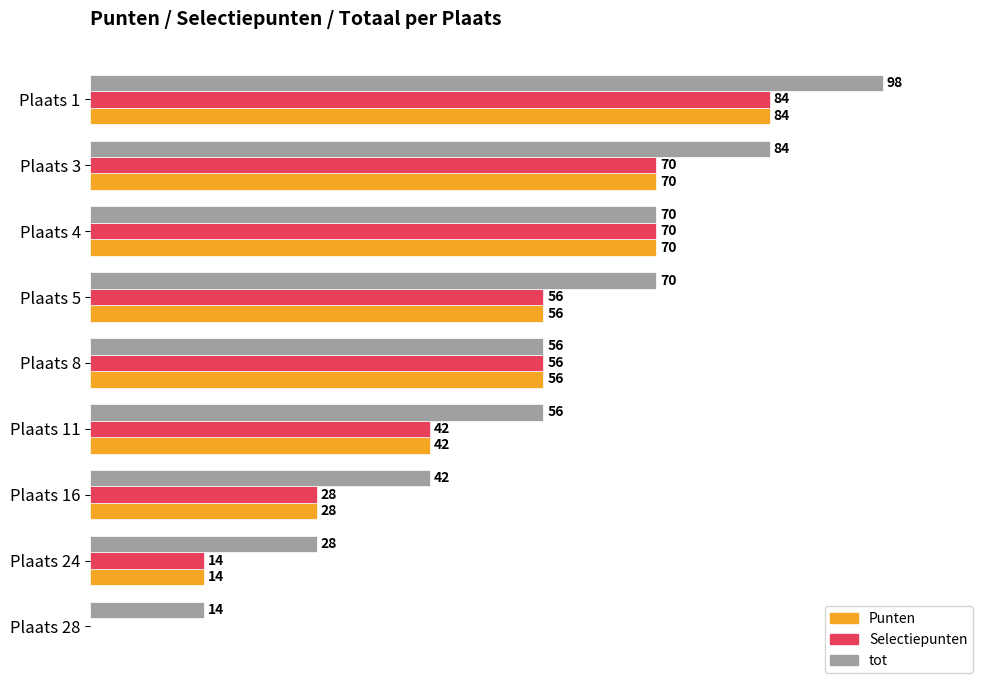

Is the value of Punten at Plaats 8 greater than the value of tot at Plaats 28?

Yes